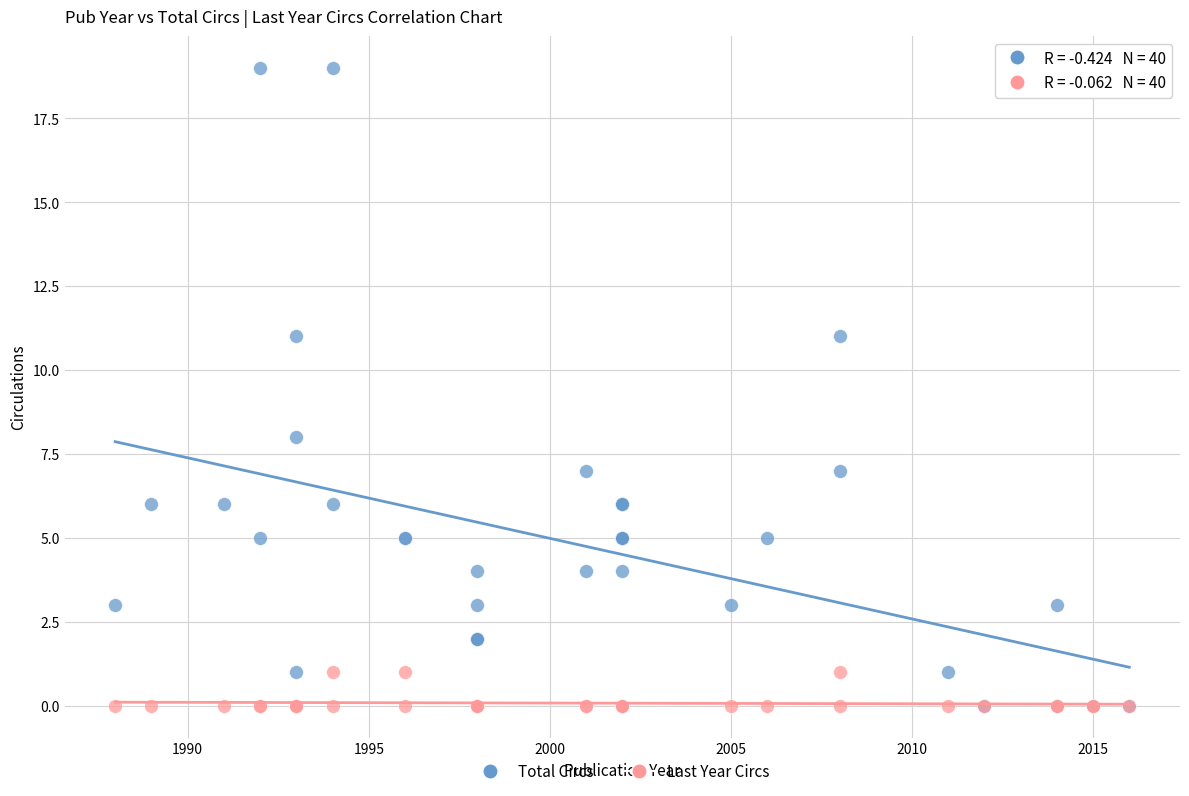

Across all series, what Y value is closest to 9?

8